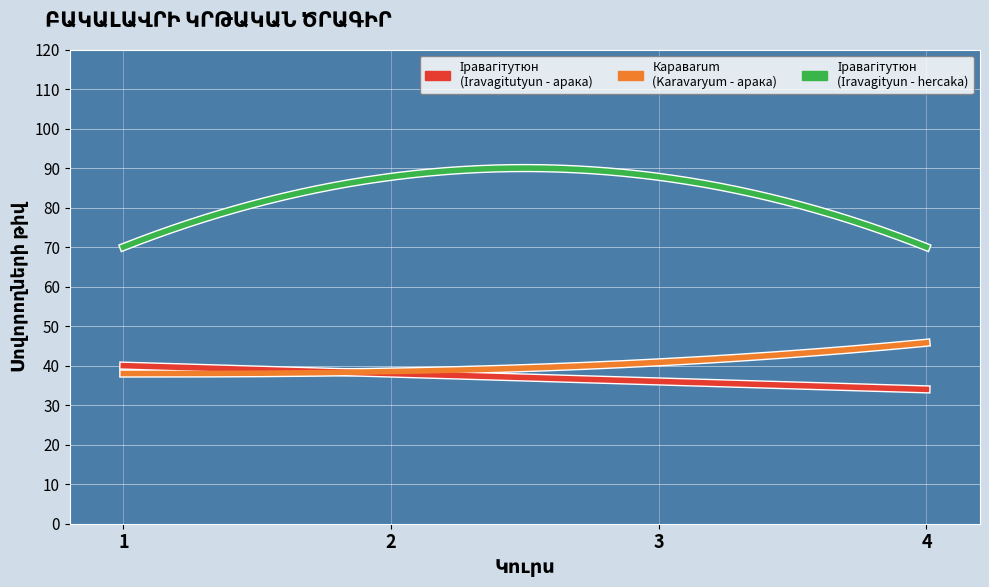

What is the smallest value displayed?

34.0